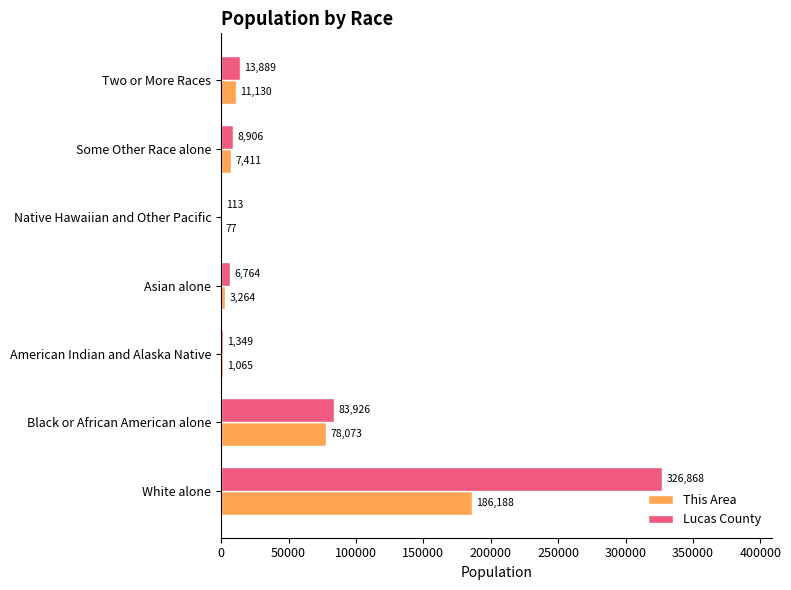

The value of This Area at White alone is 126648. True or false?

False